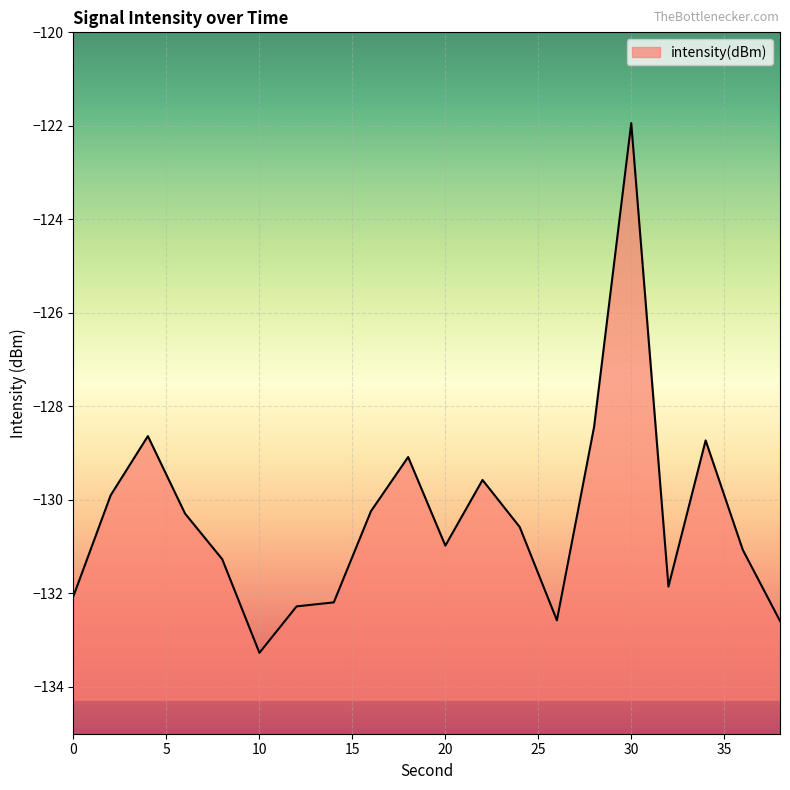

The value at 4 is -176.8. True or false?

False